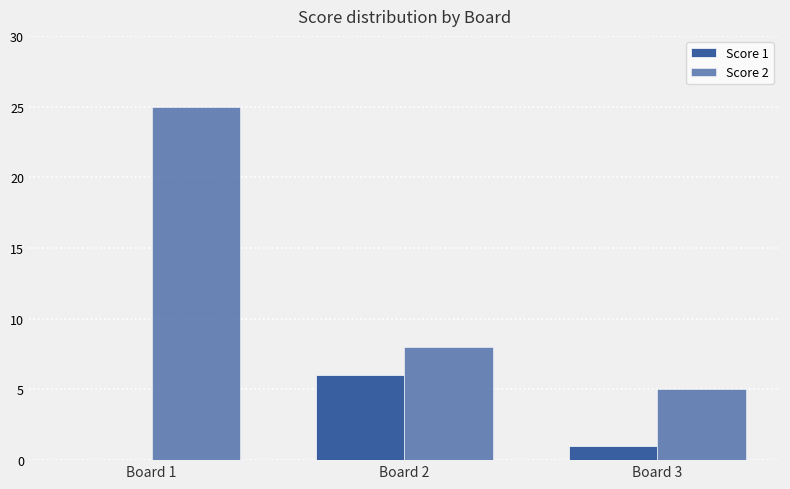

Are the bars horizontal?

No